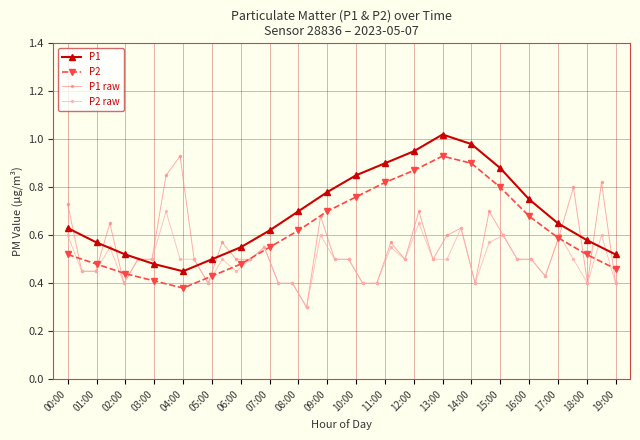

Count the P2 values in the range 0 to 1.

20